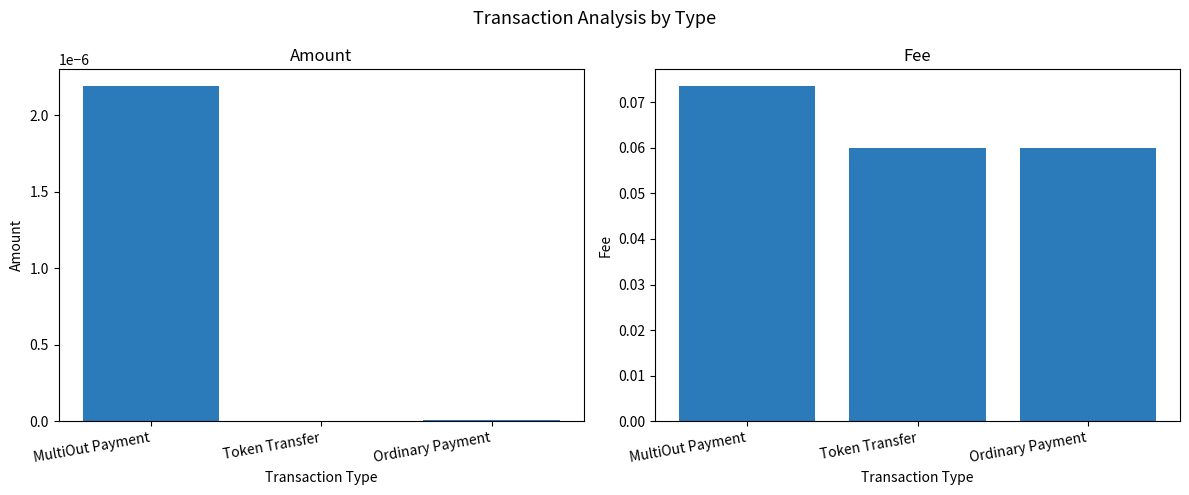

Which series has the widest spread of values?

Fee